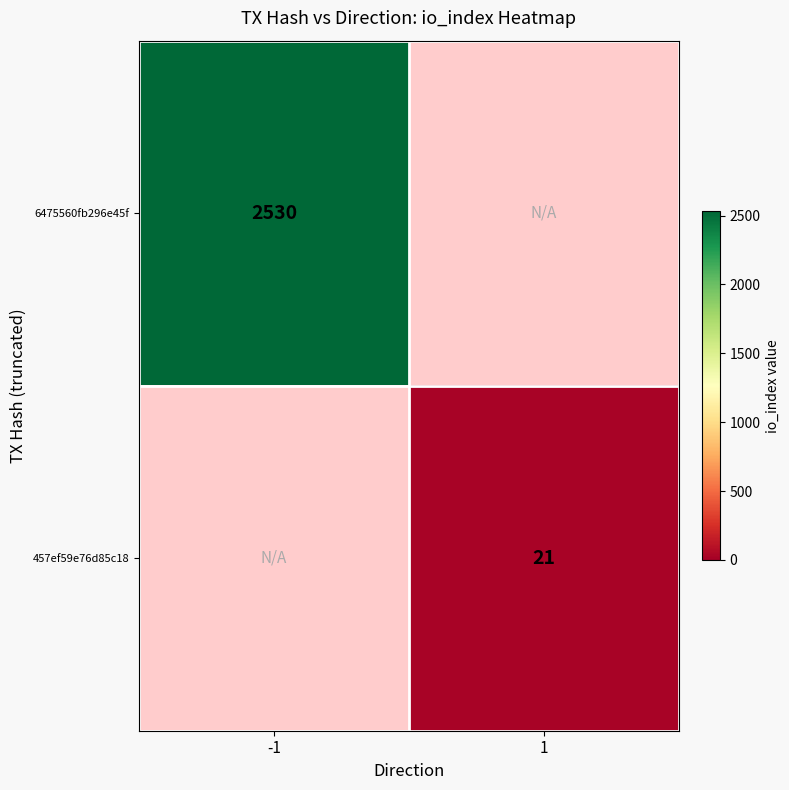

True or false: 6475560fb296e45f has a value of 2530 at -1.

True